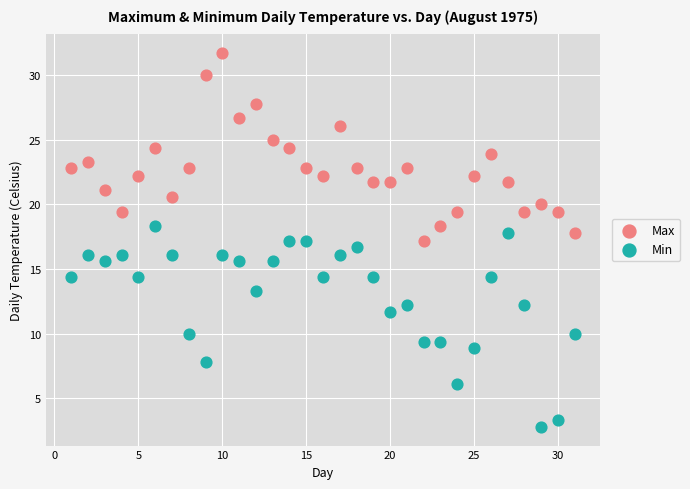

Across all data points, what is the range of X values (max minus min)?

30.0